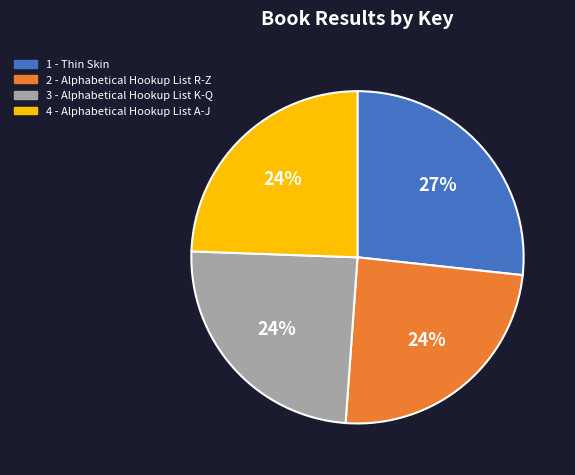

To the nearest percent, what is the average slice percentage?

25%